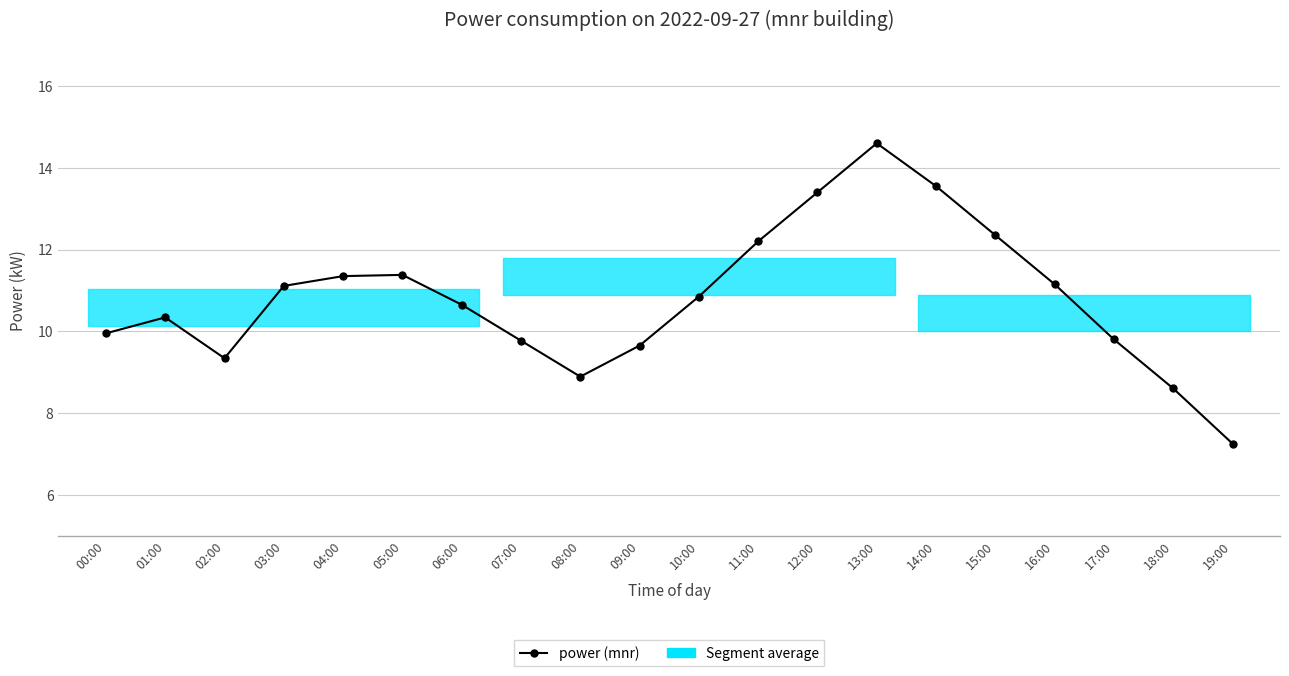

What is the difference between the maximum and minimum values?

7.3